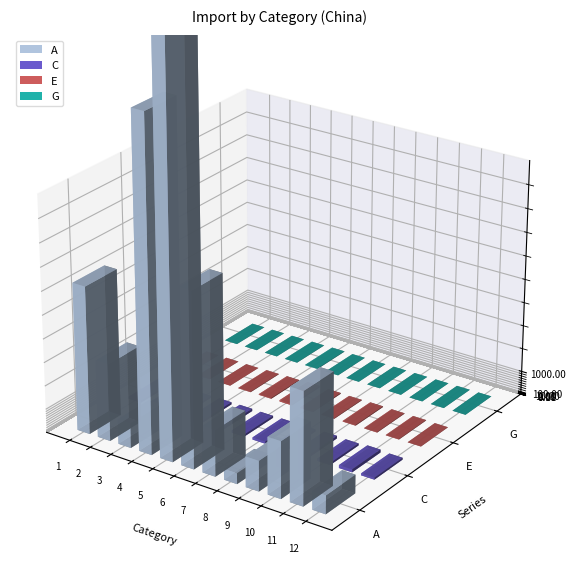

Reading right to left, extract all data points from this chart.

A: 790.1	4774.1	2418.2	1293.4	459.7	1966.4	7424.1	31248.6	14035.1	1063.0	3273.9	6268.6
C: 80.7	125.9	87.0	112.6	92.6	92.7	86.1	98.5	92.5	81.7	123.0	97.8
E: 4.5	19.1	21.3	30.4	22.6	34.2	54.7	32.0	18.5	0.5	7.8	13.5
G: 0.4	2.6	1.3	0.7	0.3	1.1	4.1	17.1	7.7	0.6	1.8	3.4